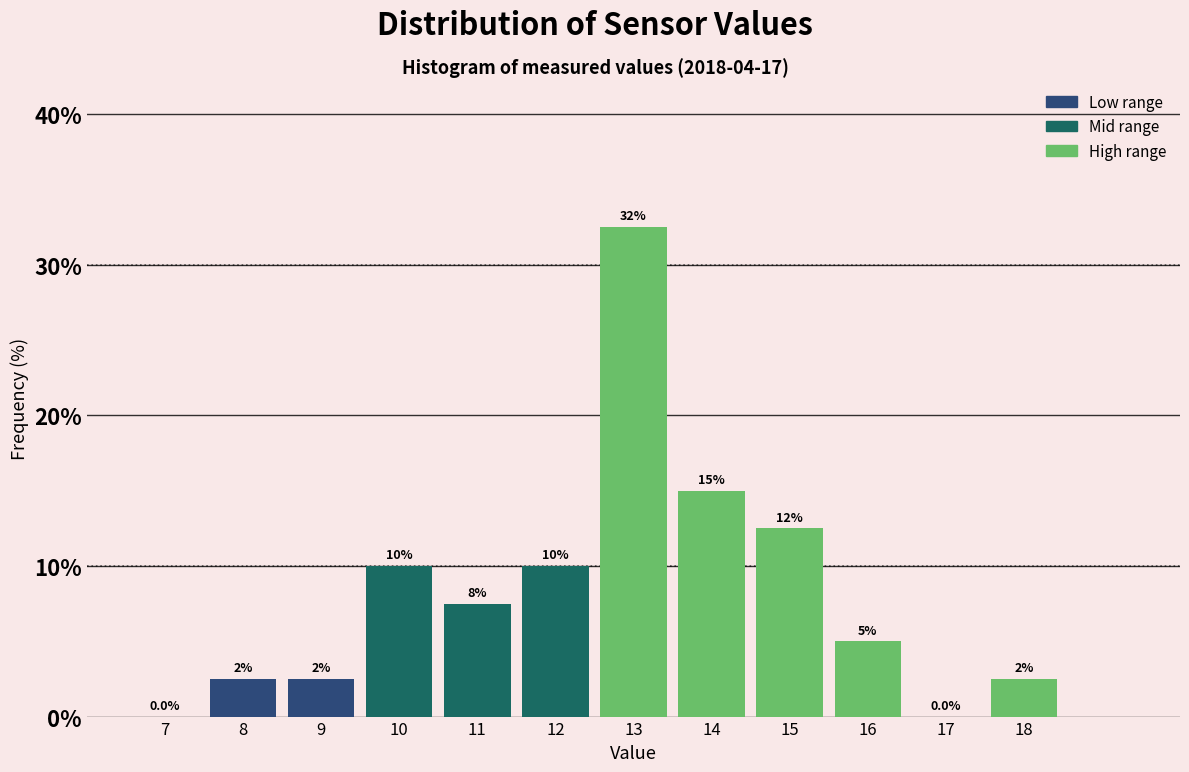

Over which range of the x-axis is the bar tallest?

12.5 to 13.5